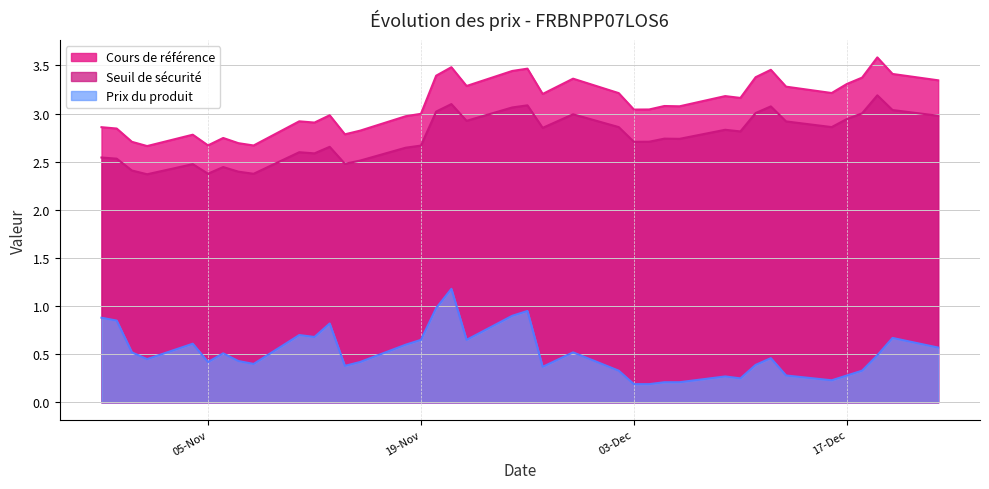

What is the maximum value for Seuil de sécurité?

3.2